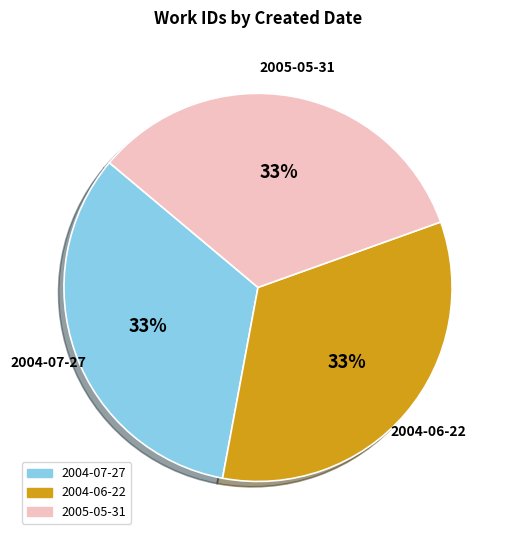

How many slices are in this pie chart?

3